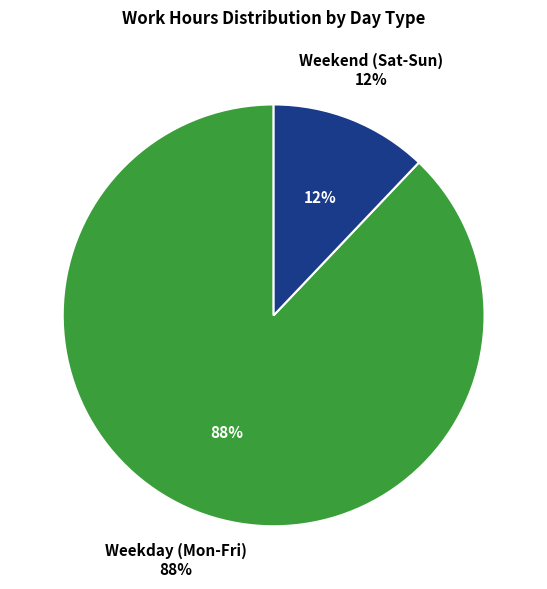

True or false: Tue accounts for 1% of the total.

False